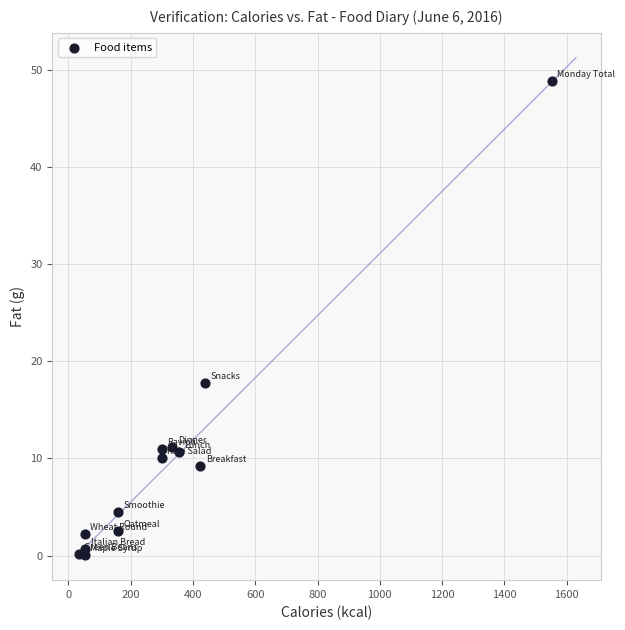

What Y value in the scatter plot is closest to 24?

17.8